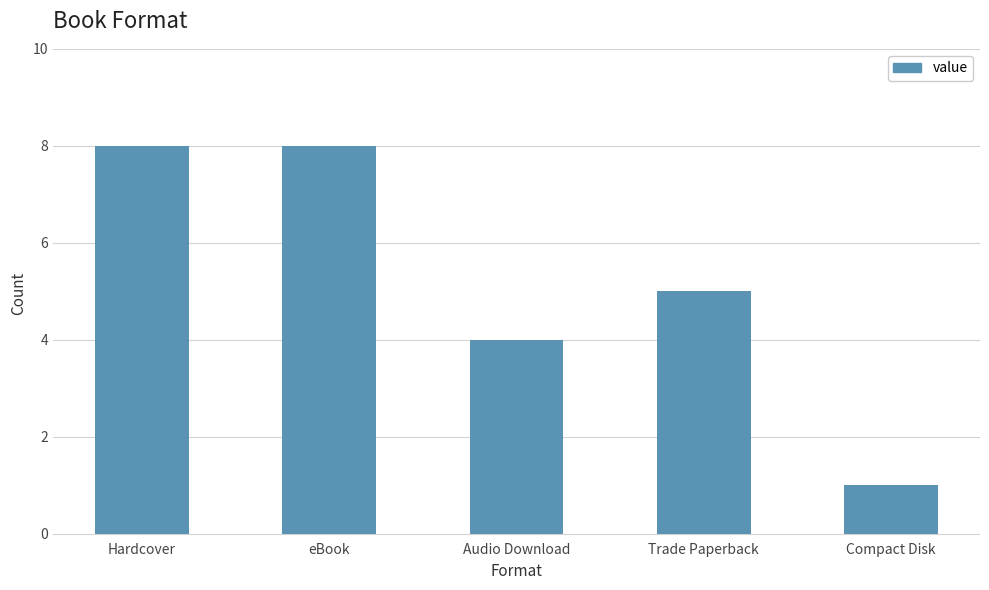

The value at Trade Paperback is 7. True or false?

False